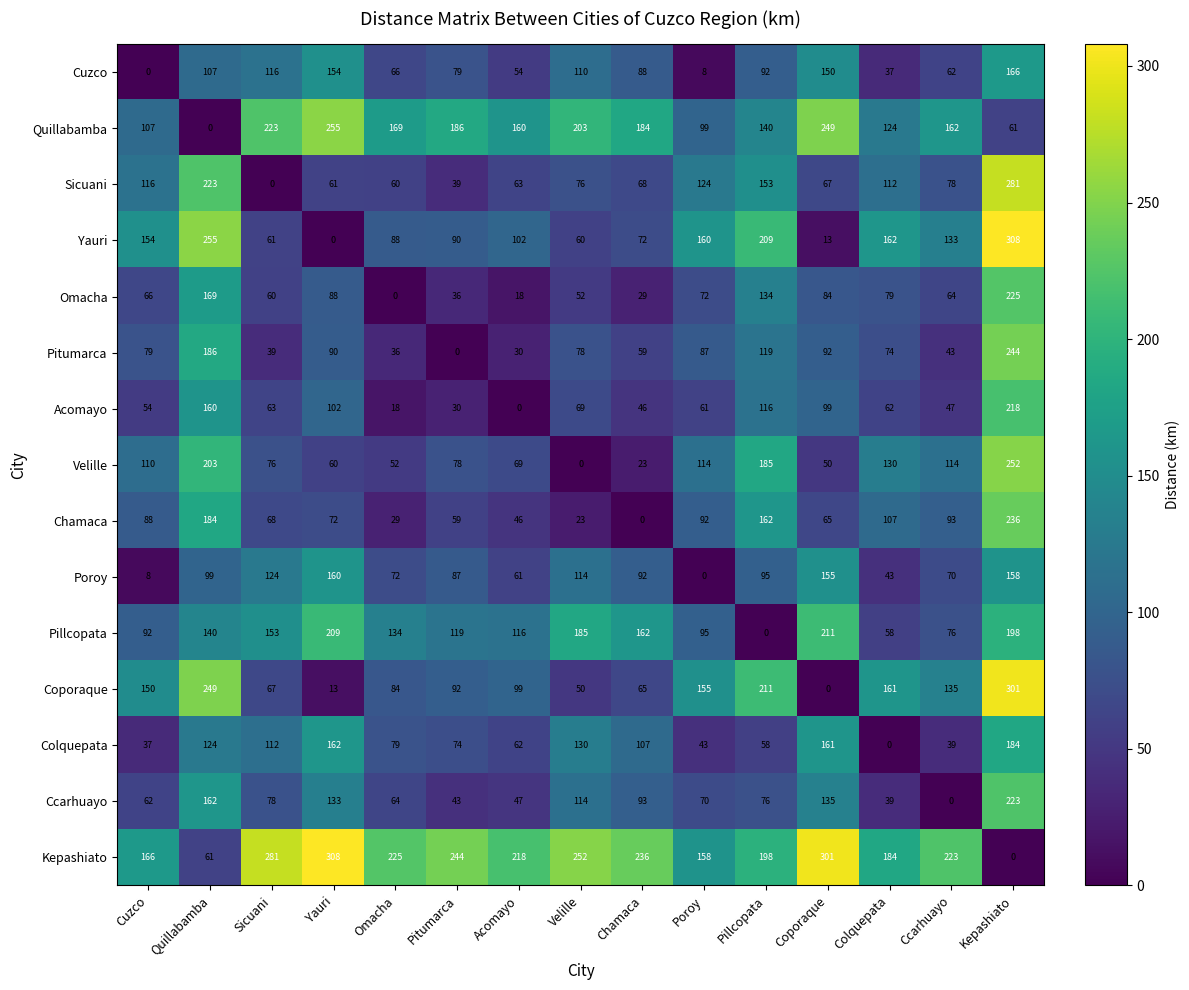

What is the difference between the second highest and second lowest values in the Velille series?

180